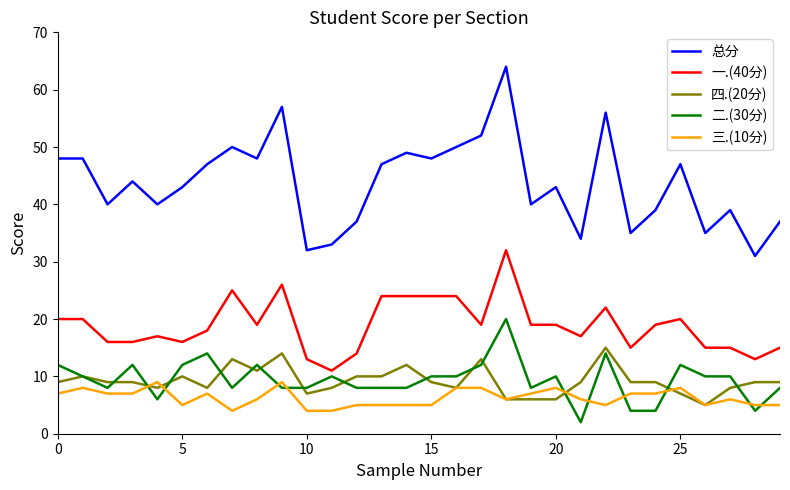

Which series has the largest range (max minus min)?

总分